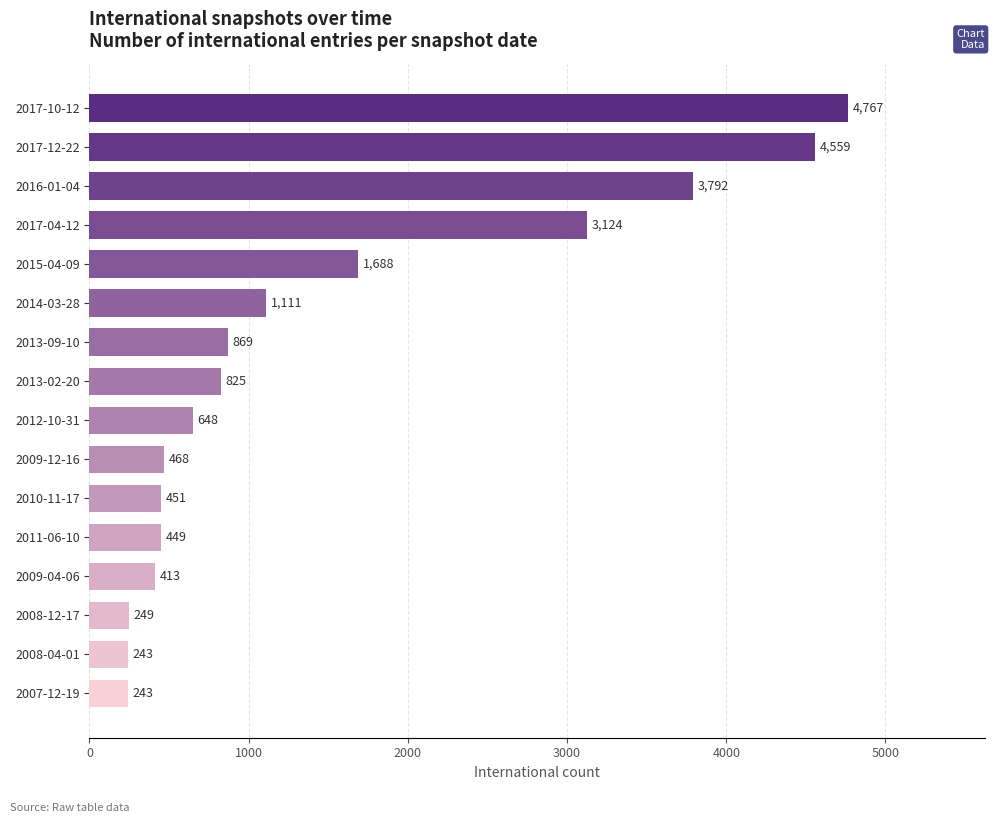

Between 2010-11-17 and 2017-10-12, which is larger?

2017-10-12